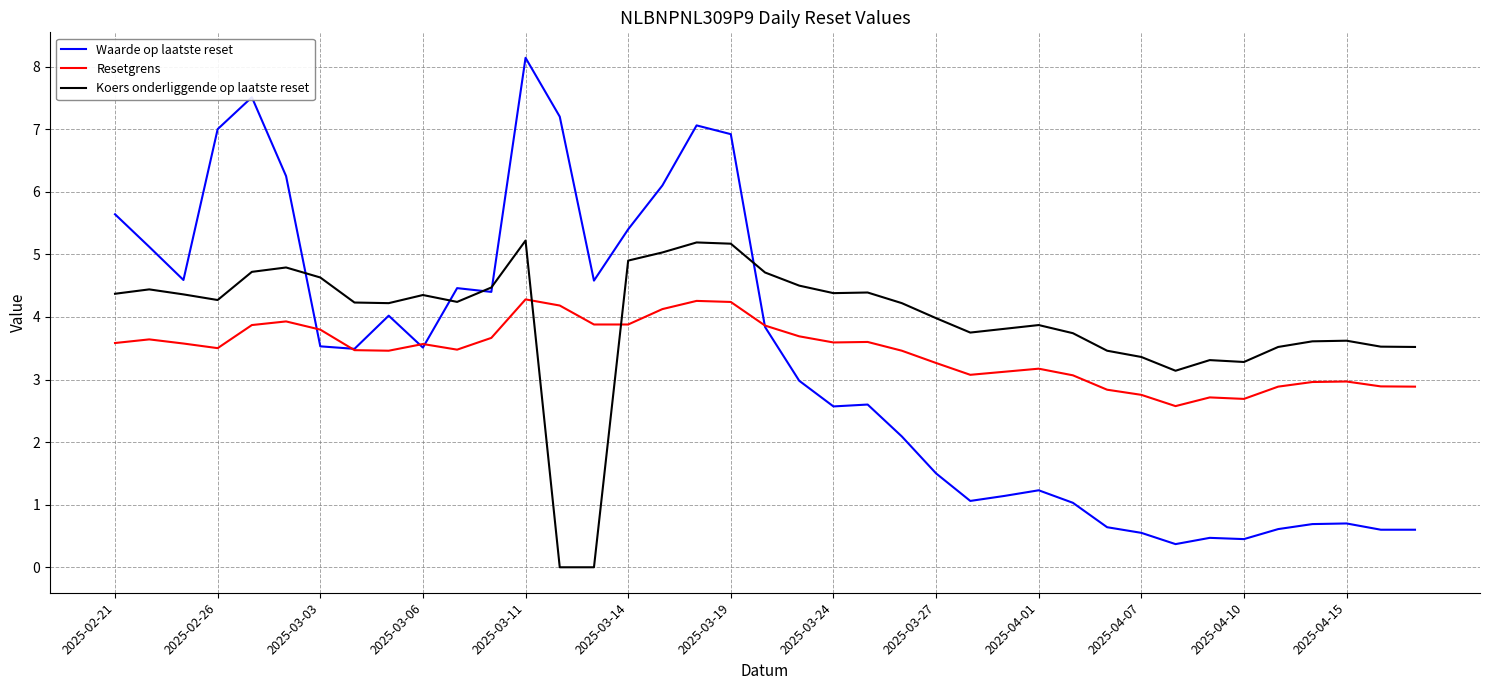

List the series in order of their peak value, lowest first.

Resetgrens, Koers onderliggende op laatste reset, Waarde op laatste reset